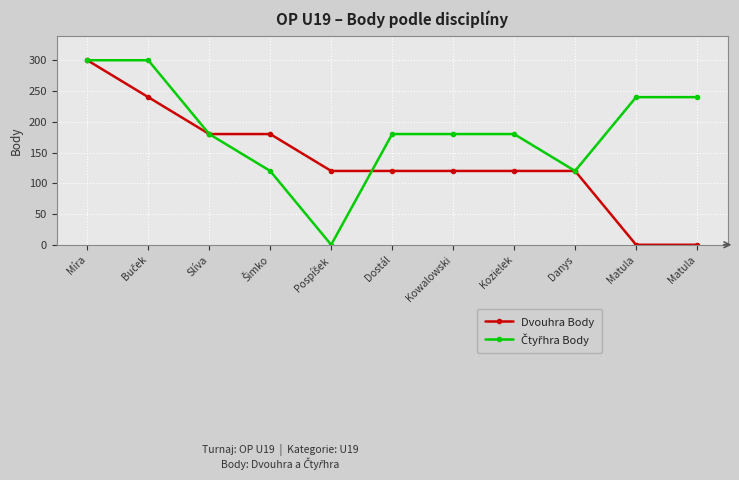

What is the label of the 11th point from the right?

Míra